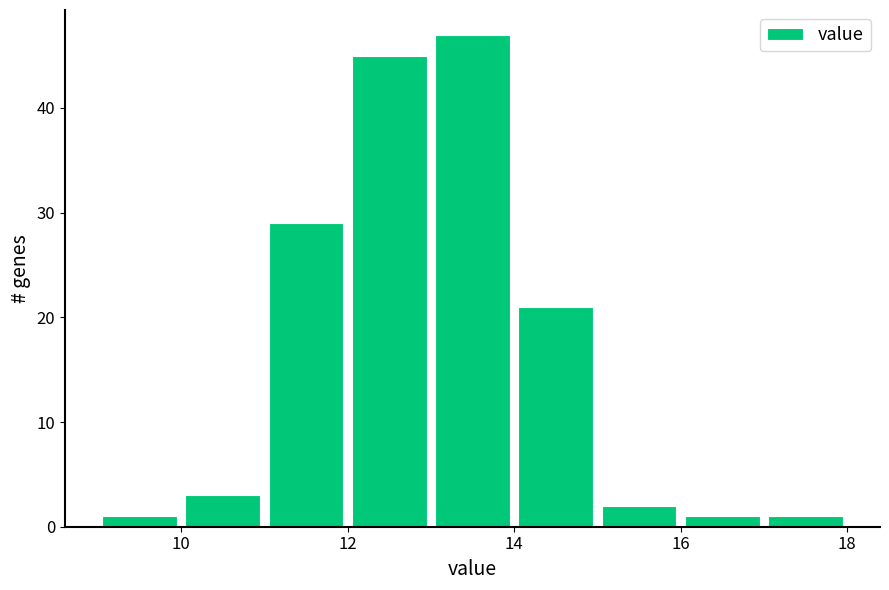

Reading left to right, list every bar in this chart as the range it spans on the x-axis followed by its height. The values are not printed on the chart, so give them approximately, as read against the axis.

9 to 10: 1
10 to 11: 3
11 to 12: 29
12 to 13: 45
13 to 14: 47
14 to 15: 21
15 to 16: 2
16 to 17: 1
17 to 18: 1